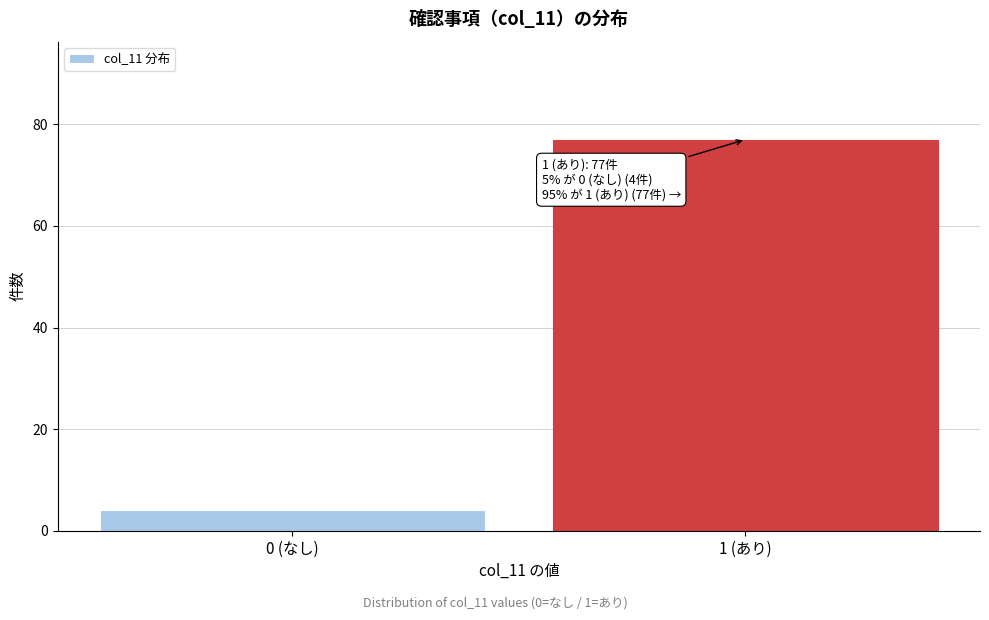

Reading left to right, transcribe all the data shown in this chart.

0 (なし)=4	1 (あり)=77